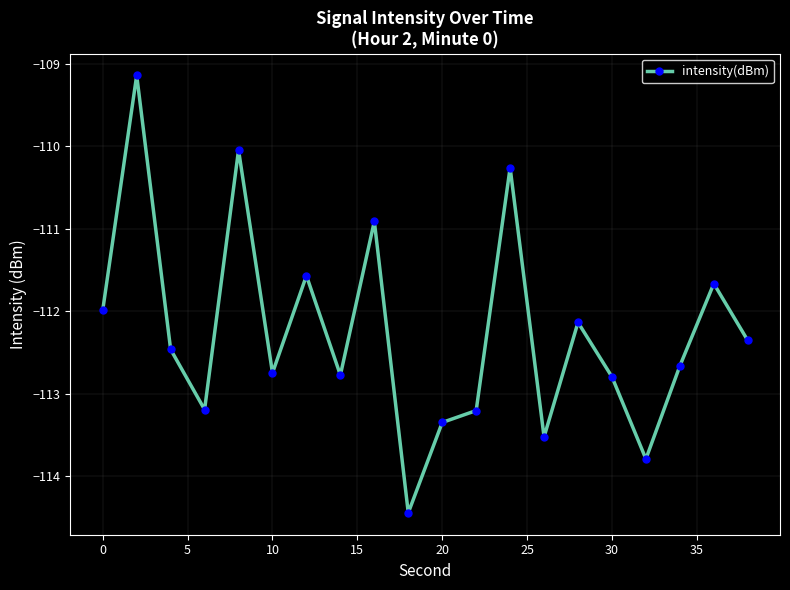

What is the value of the 14th point from the left?

-113.5